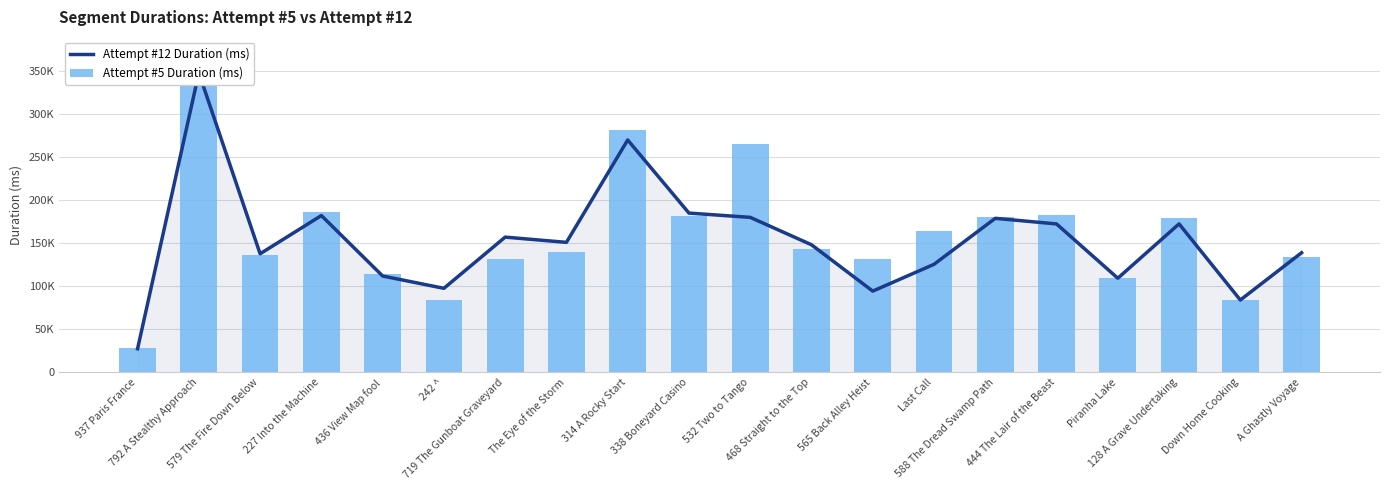

What is the label of the 1st bar from the left?

937 Paris France